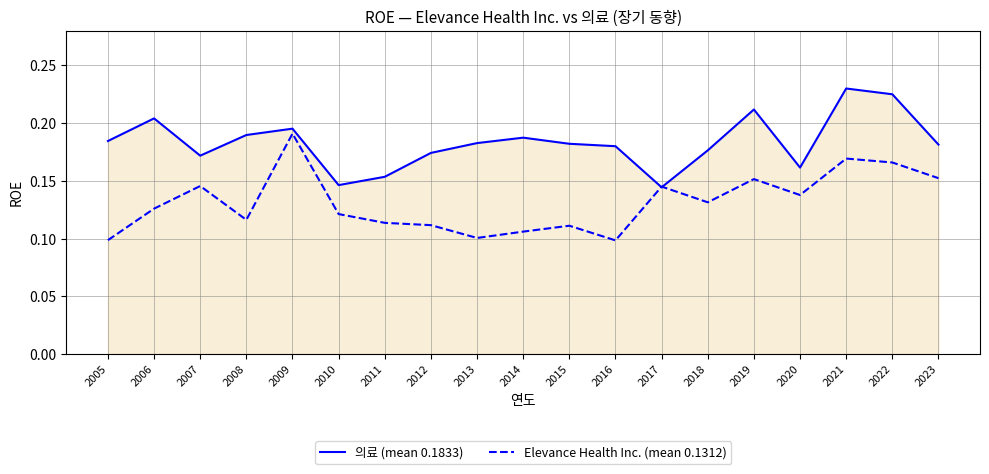

The 의료 (mean 0.1833) series shows 0.3 at 2018. True or false?

False